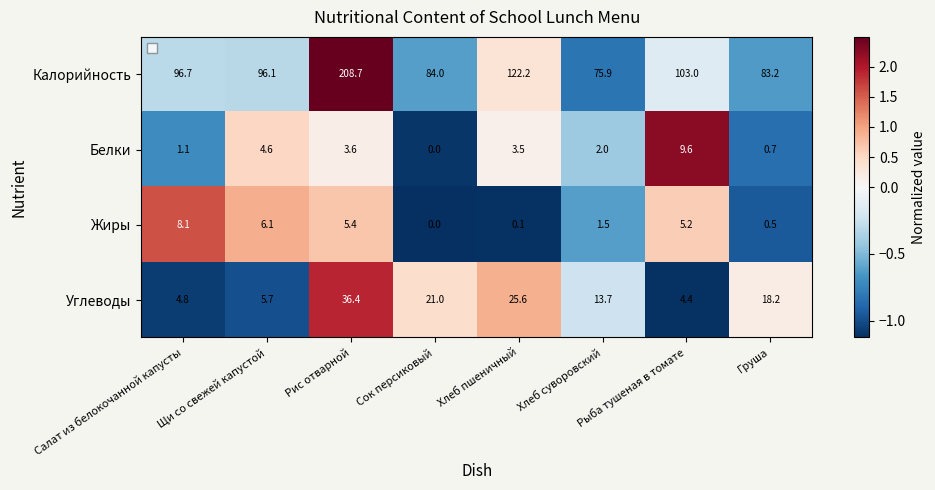

Is the value of Жиры at Сок персиковый greater than the value of Белки at Хлеб суворовский?

No